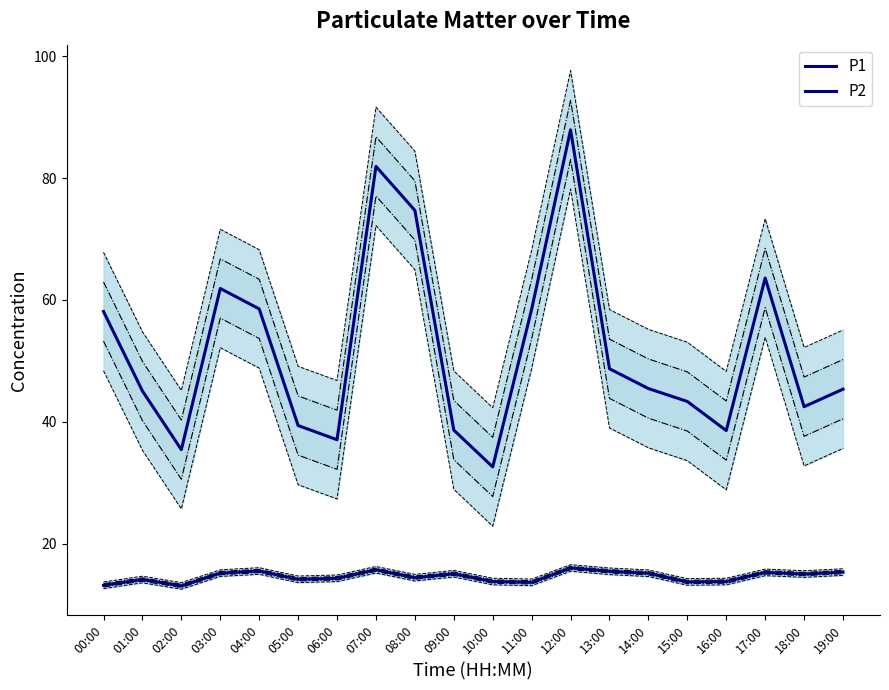

What is the average value of the P1 series?

51.9